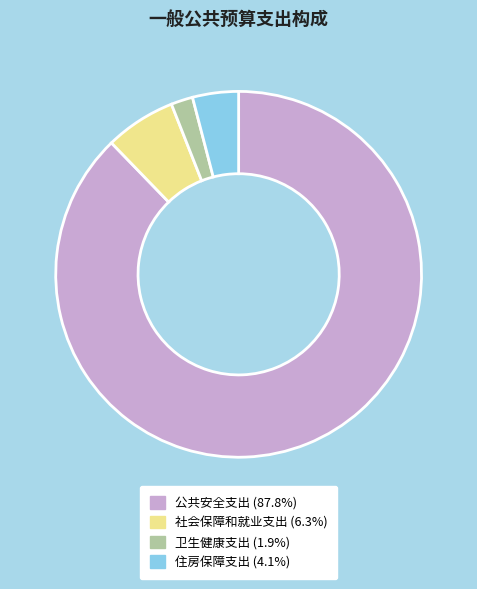

Do 卫生健康支出 (1.9%) and 公共安全支出 (87.8%) together represent more than half of the pie?

Yes